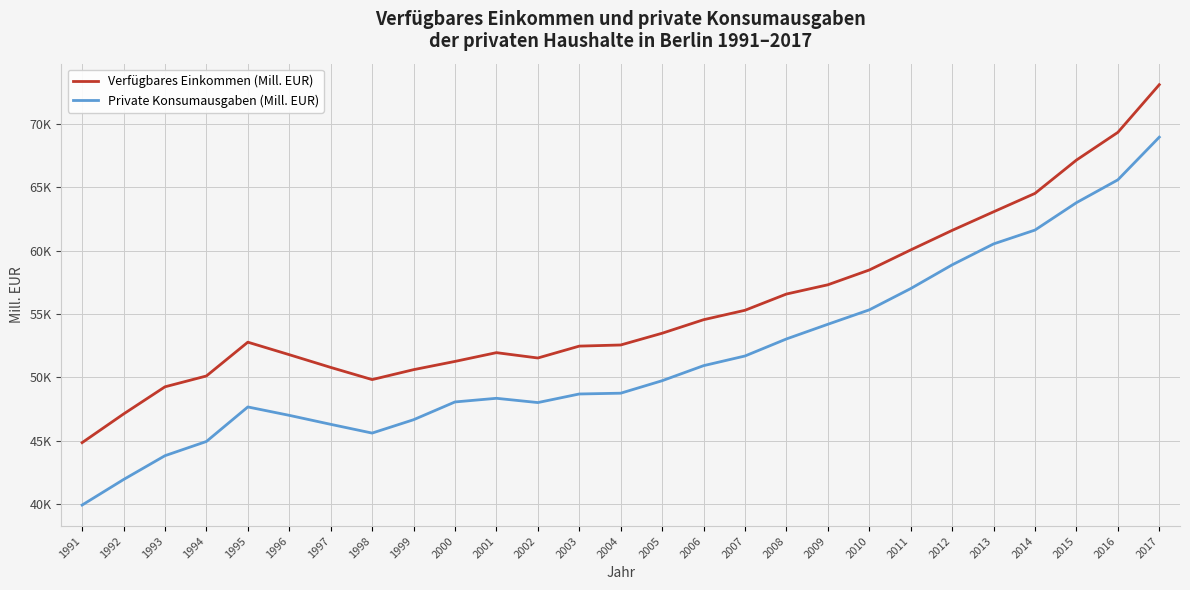

What are all the series names shown in the legend?

Verfügbares Einkommen (Mill. EUR), Private Konsumausgaben (Mill. EUR)